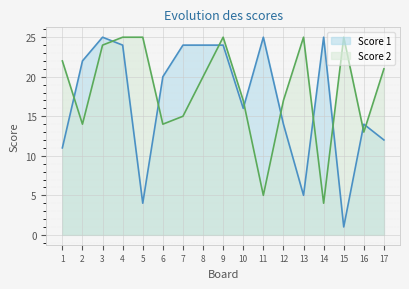

What is the total value across all series at 13?

30